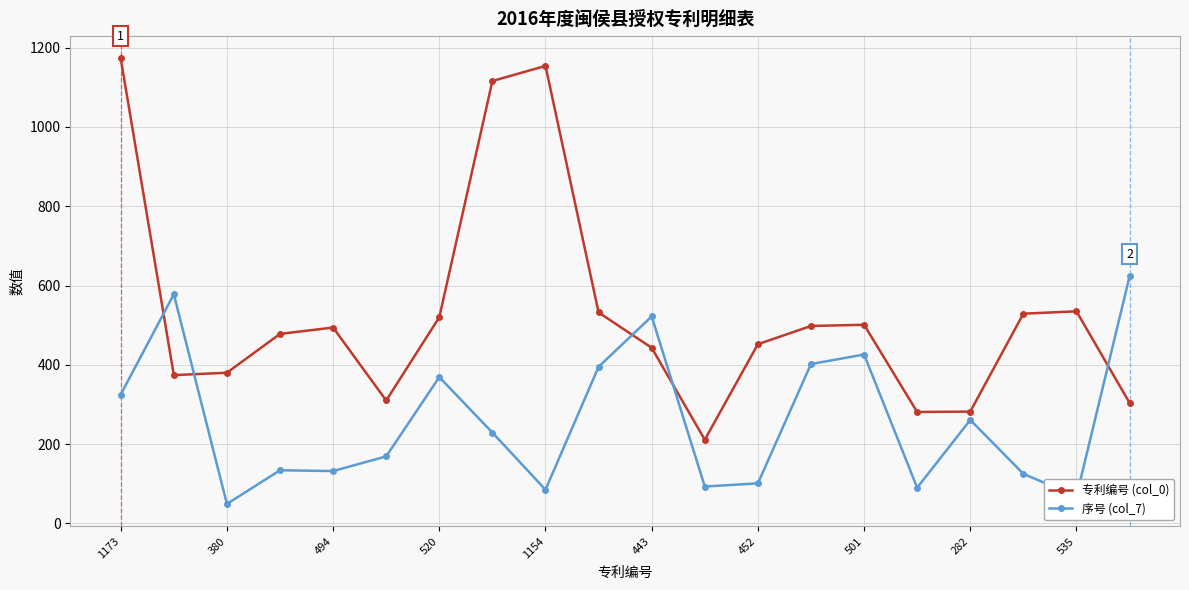

What is the value of the 序号 (col_7) point at the 20th from the left?

623